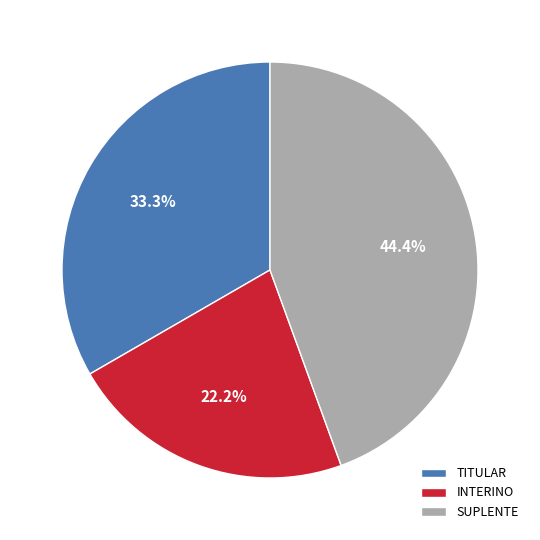

Approximately how many times larger is the value at TITULAR compared to SUPLENTE?

0.8